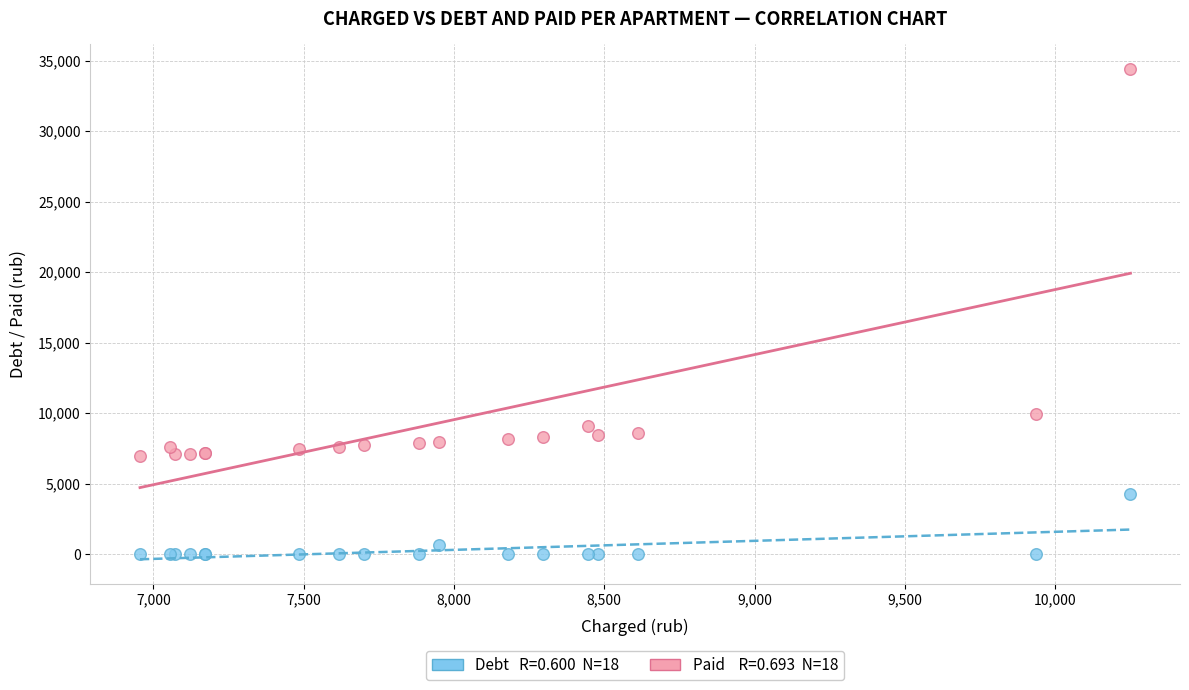

Across all series, what Y value is closest to 17208?

9936.0